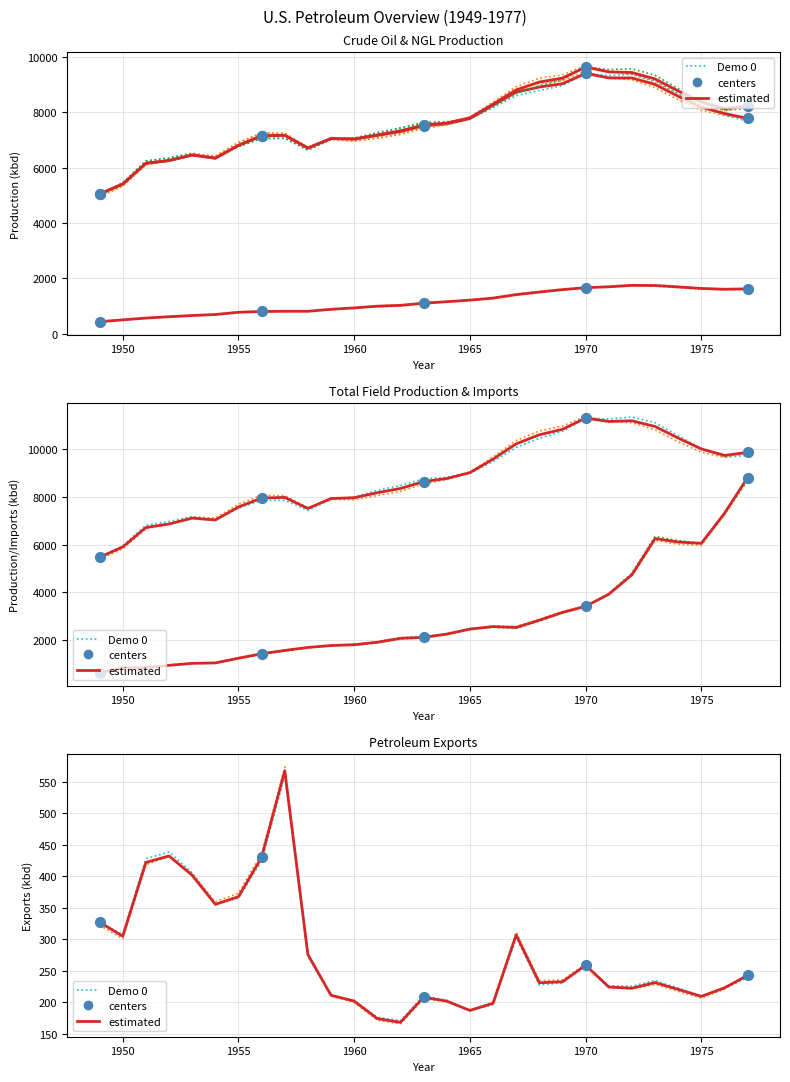

What is the total value across all series at 1957?

25267.0